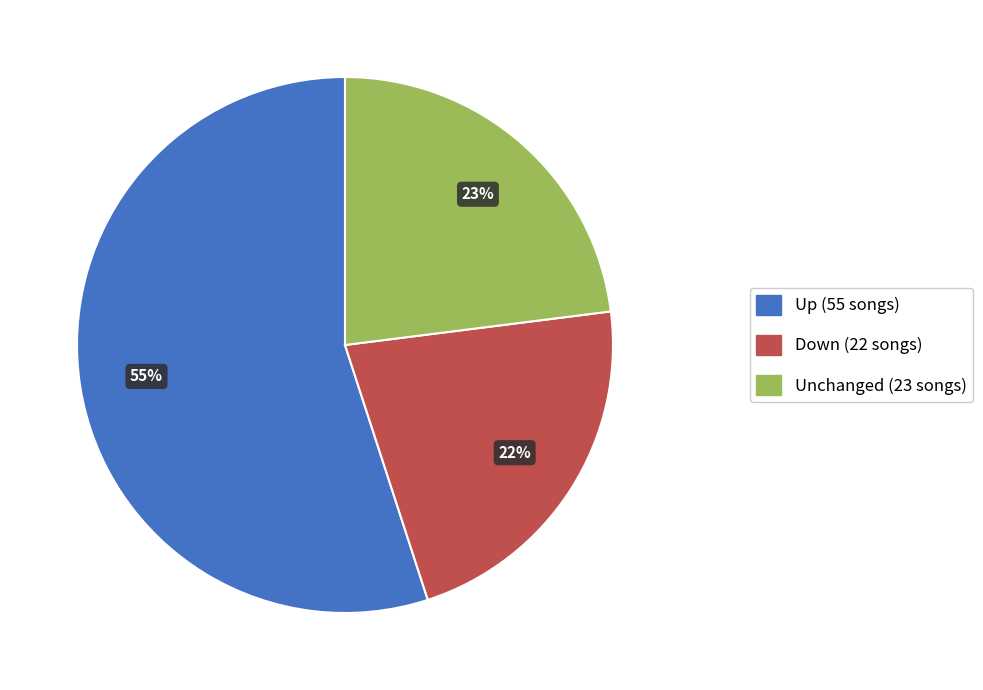

To the nearest percent, what is the difference between the largest and smallest slice percentages?

33%